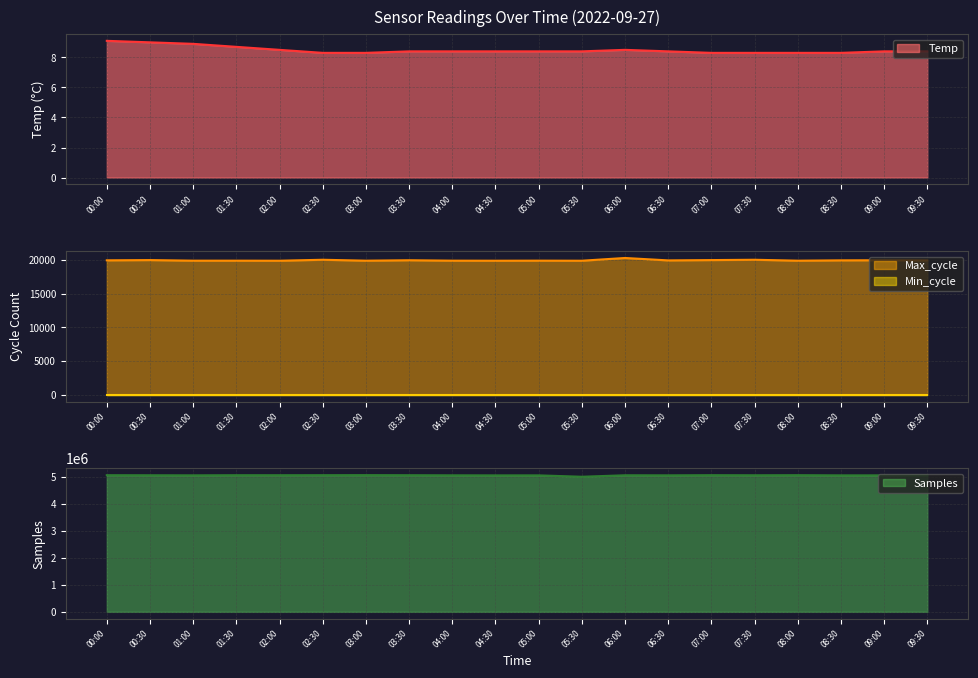

The value of Temp at 05:00 is 8.4. True or false?

True